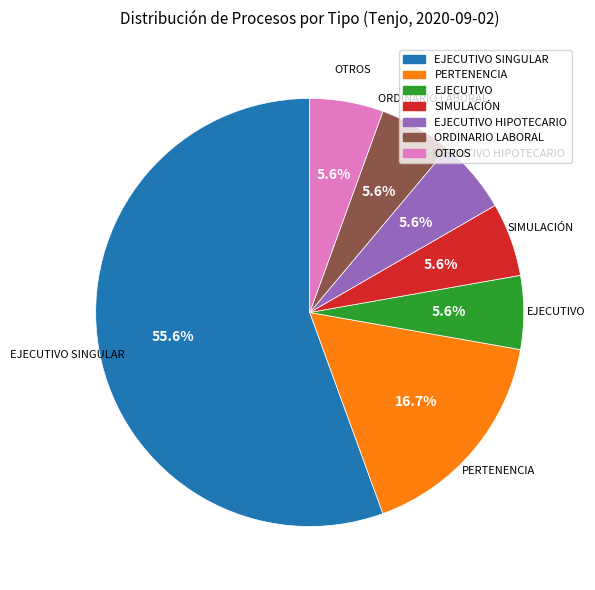

Which category has the biggest portion of the pie?

EJECUTIVO SINGULAR